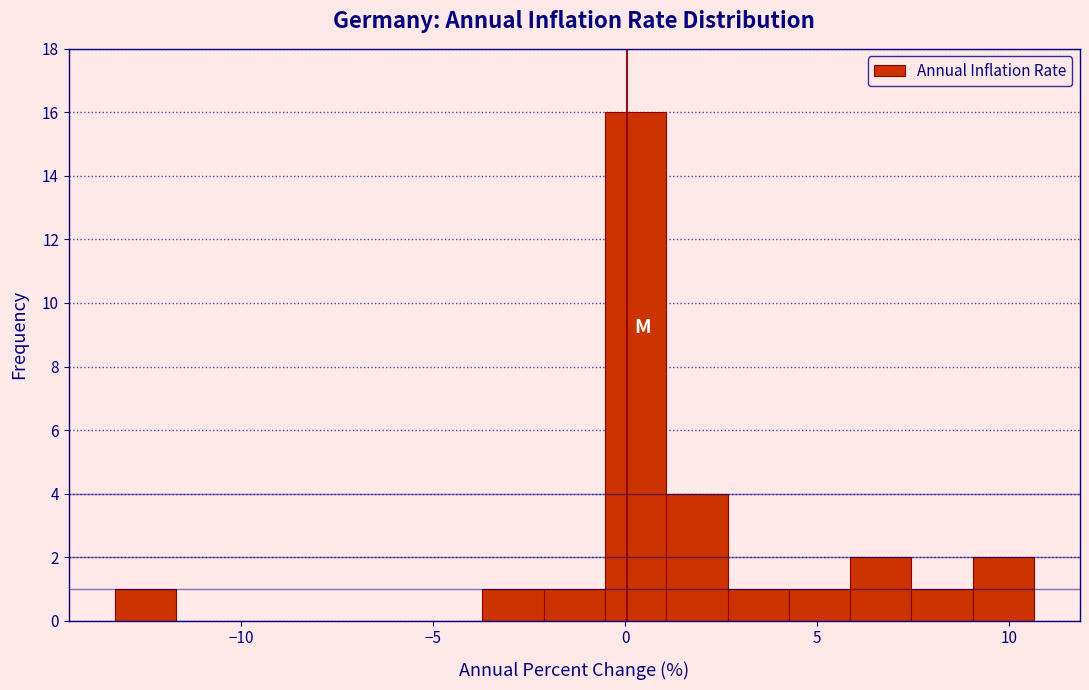

Read against the x-axis, roughly where is the centre of the tallest bar?

0.5